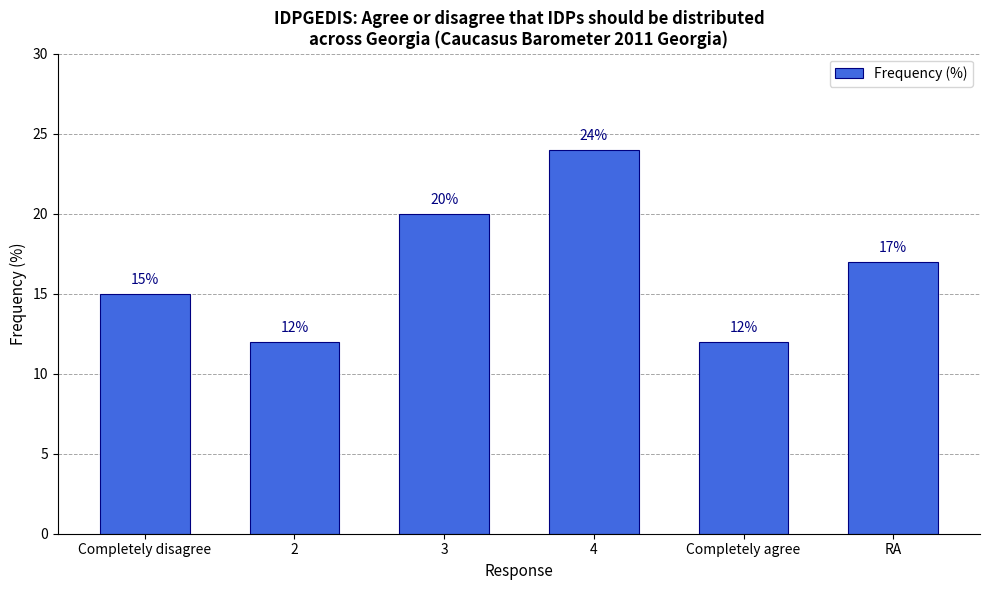

What position from the left is Completely disagree?

1